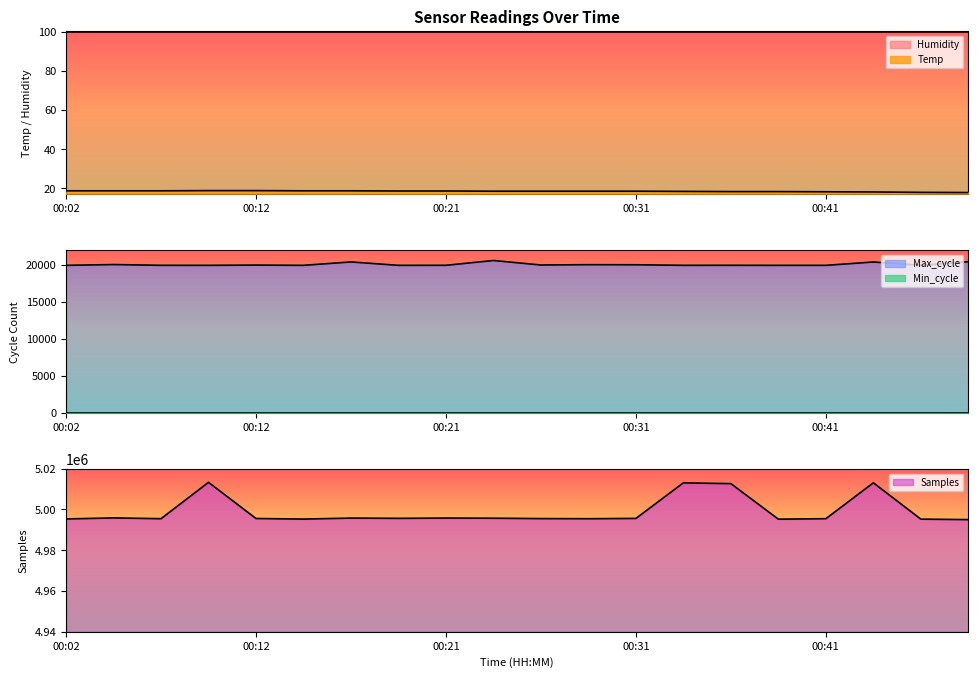

What is the sum of the Samples values at 00:24 and 00:31?

9991321.0